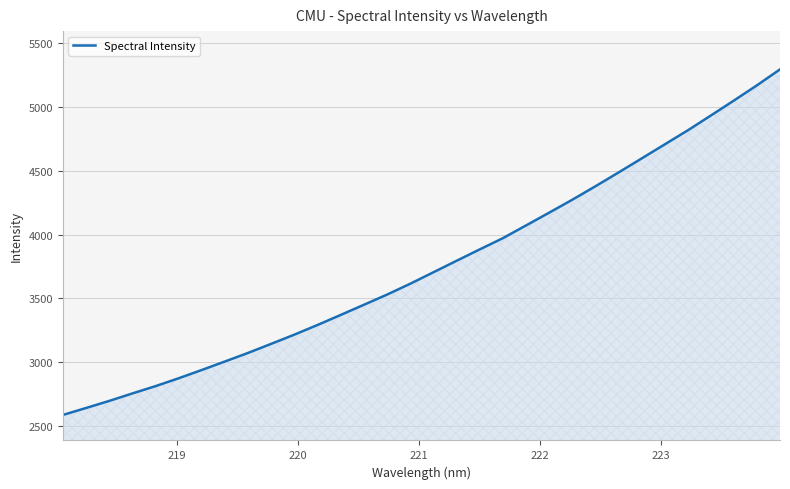

Does the chart have visible grid lines?

Yes